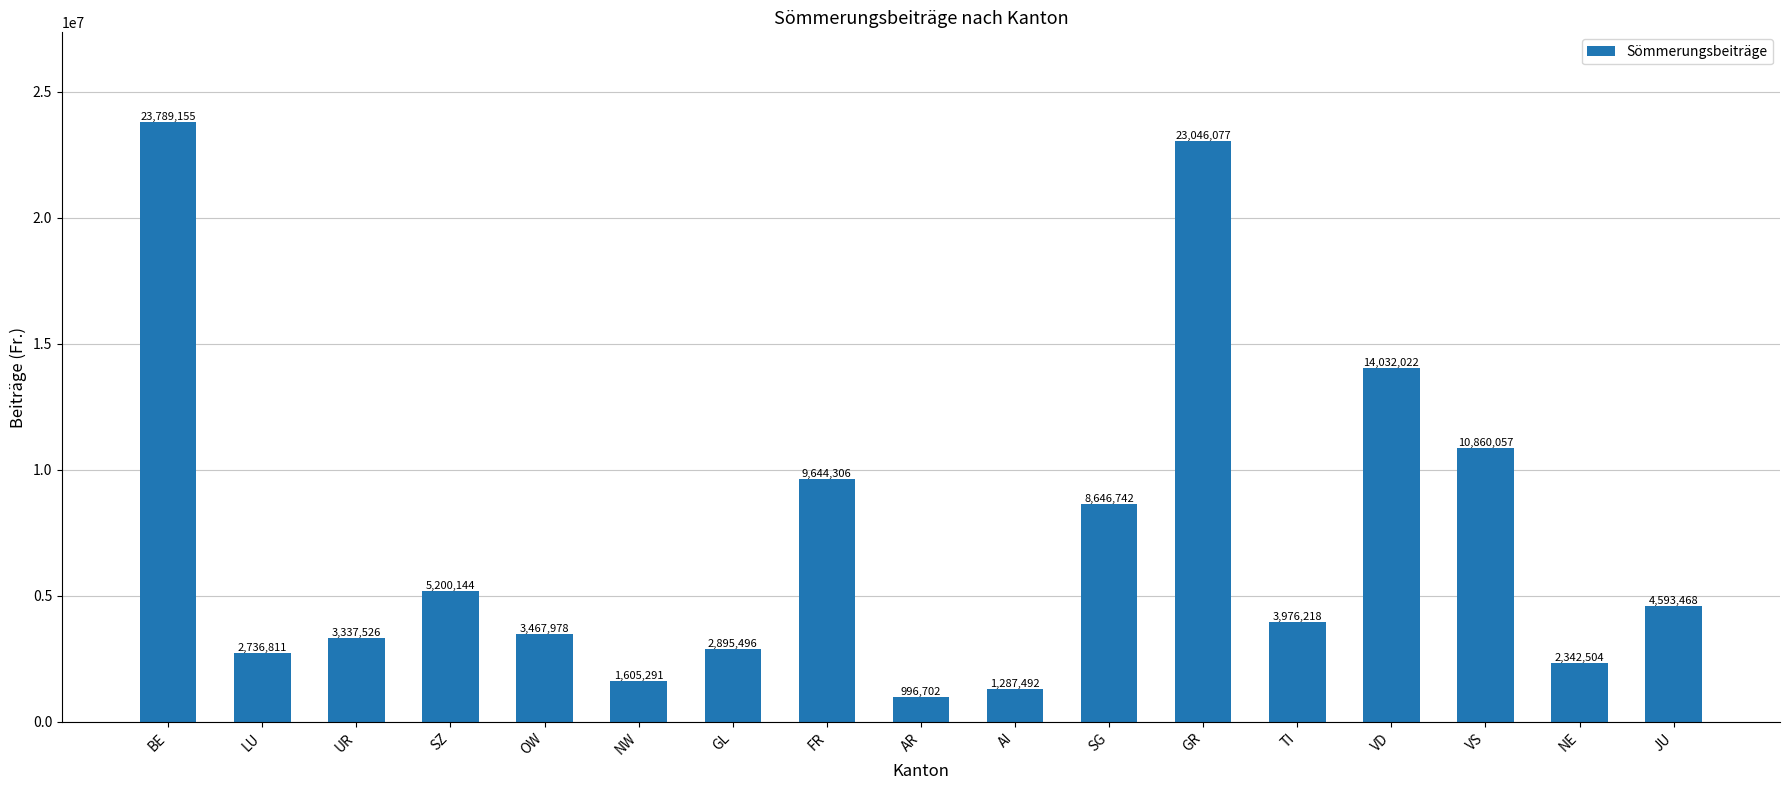

Reading left to right, transcribe all the data shown in this chart.

BE=23789155	LU=2736811	UR=3337526	SZ=5200144	OW=3467978	NW=1605291	GL=2895496	FR=9644306	AR=996702	AI=1287492	SG=8646742	GR=23046077	TI=3976218	VD=14032022	VS=10860057	NE=2342504	JU=4593468